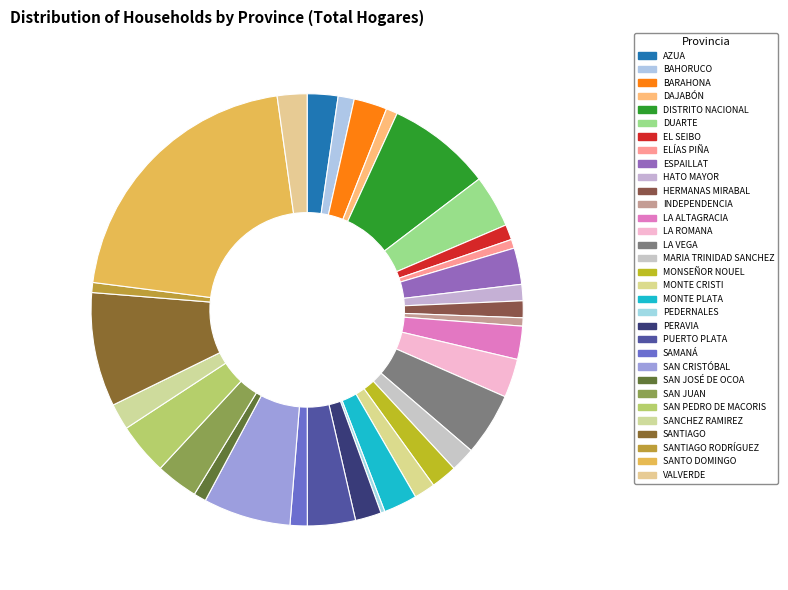

Which category has the smallest portion of the pie?

PEDERNALES